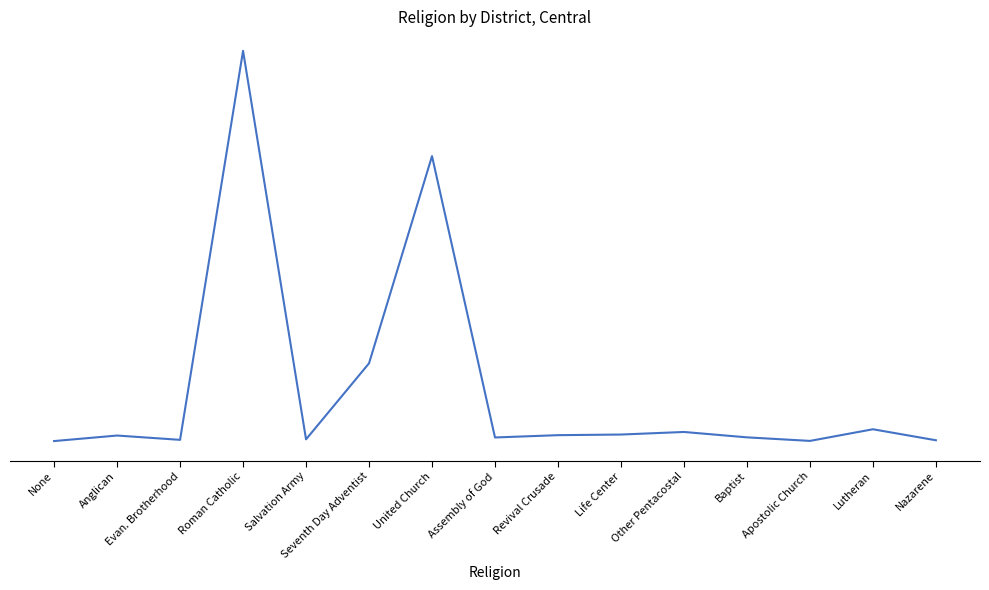

Does the chart display data point markers on the line(s)?

No